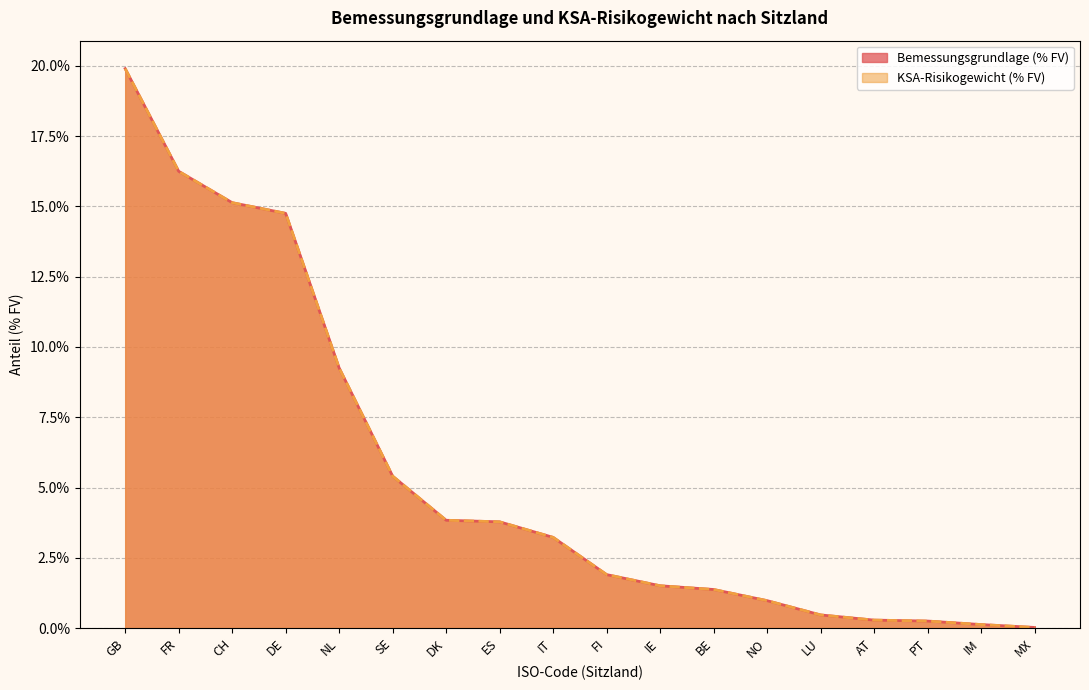

How many lines are shown in the chart?

2